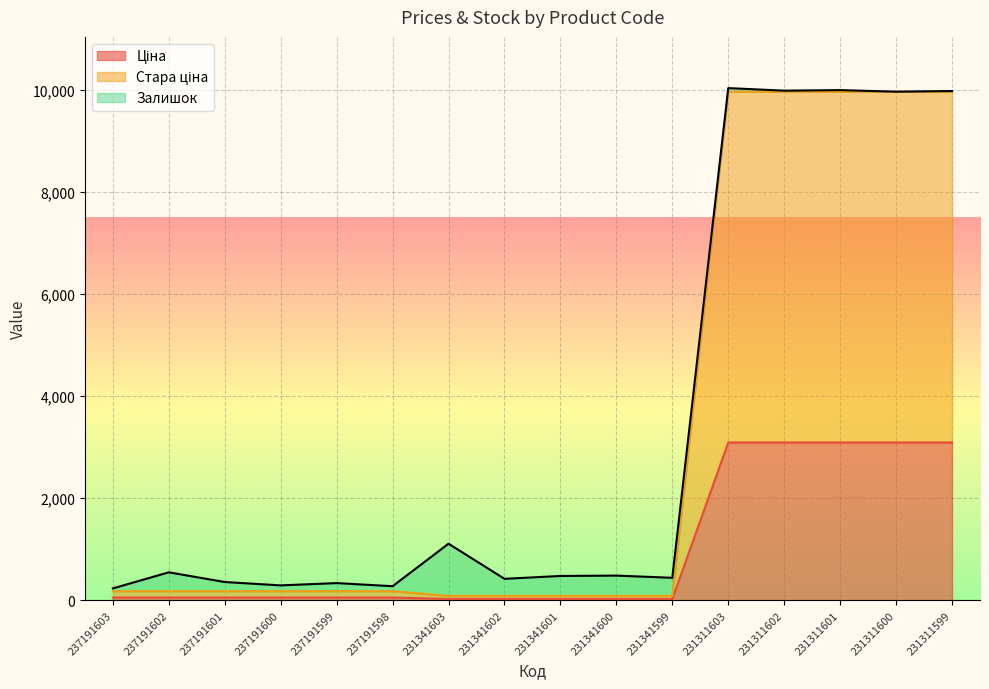

Which category has the highest value in the Стара ціна series?

231311603